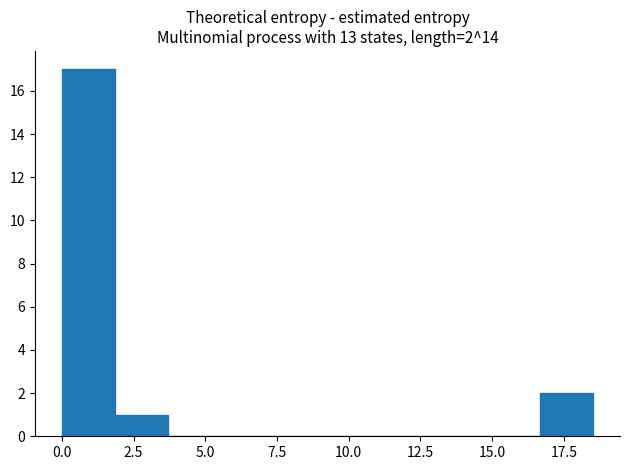

Around what value on the x-axis is the tallest bar? Give the approximate position of its centre, as read against the axis.

1.0